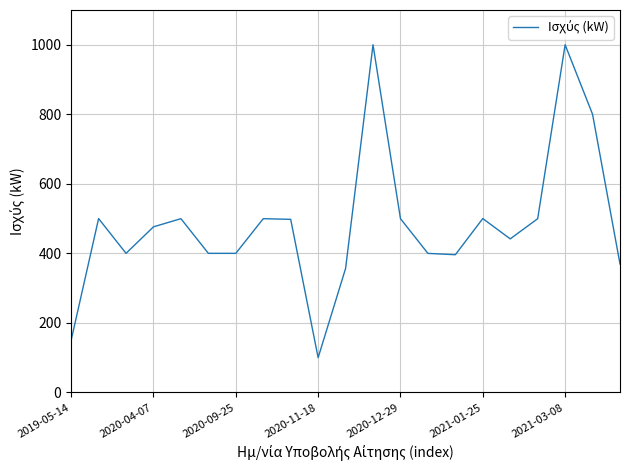

What is the maximum value shown in the chart?

1000.0